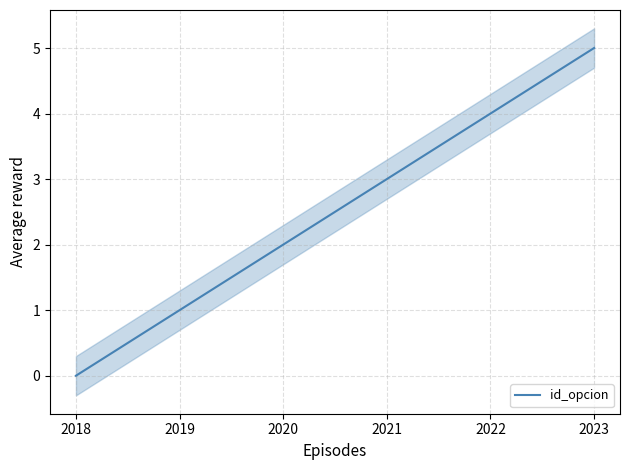

At which label does id_opcion reach its peak?

2023